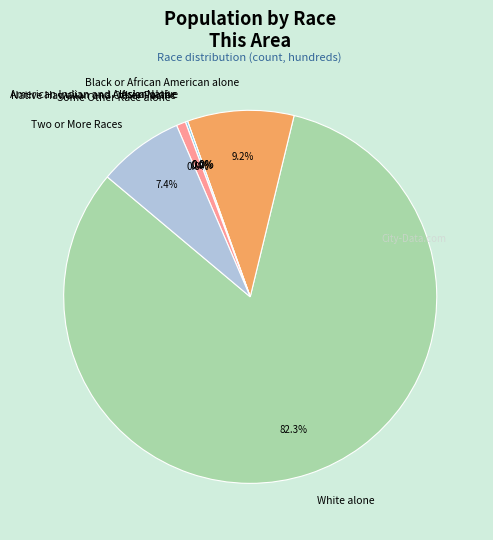

How many segments does this pie chart have?

7